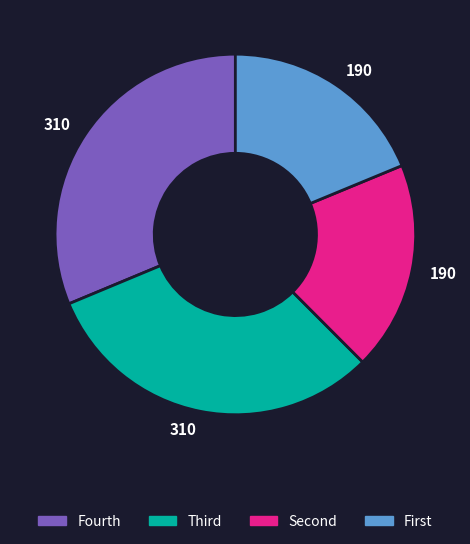

Is there a majority slice in this chart?

No